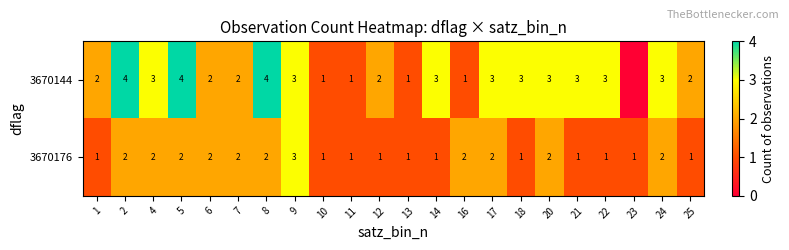

What is the sum of all 3670176 values?

34